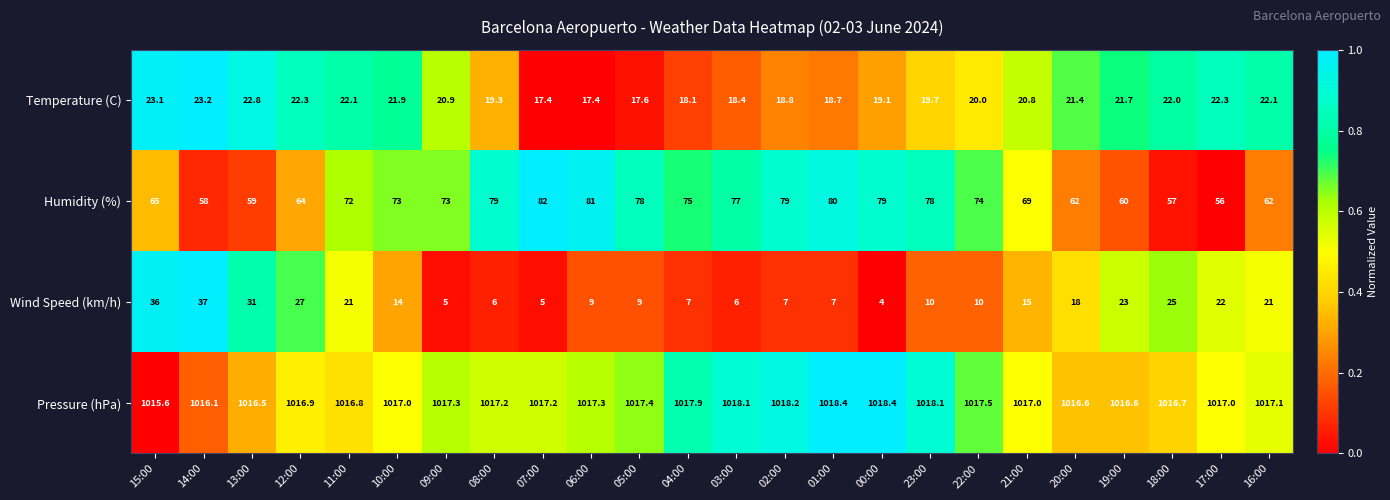

Which category has the highest value in the Temperature (C) series?

14:00